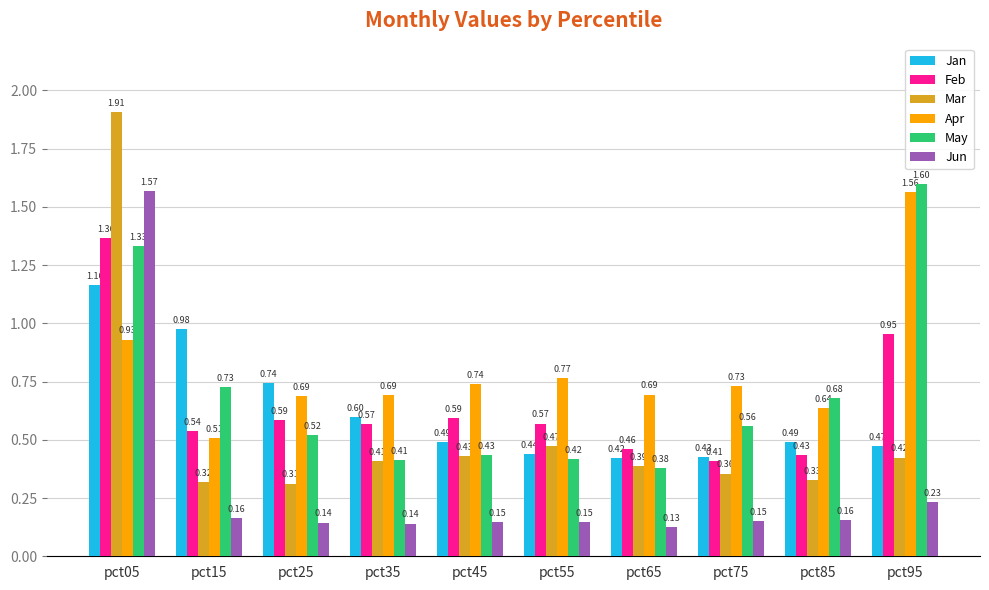

How many data points does each series have?

10